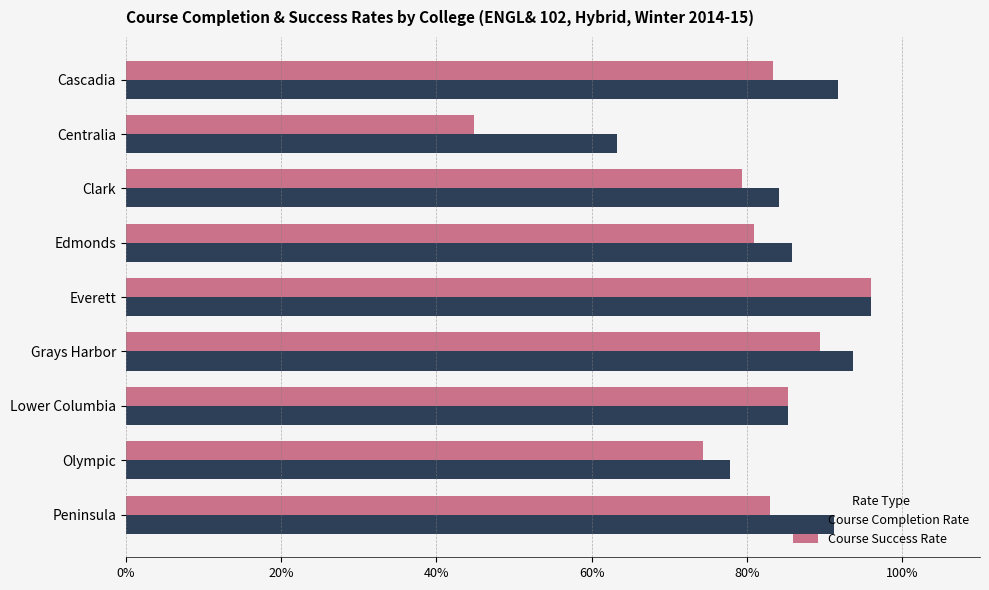

What are all the series names shown in the legend?

Course Completion Rate, Course Success Rate